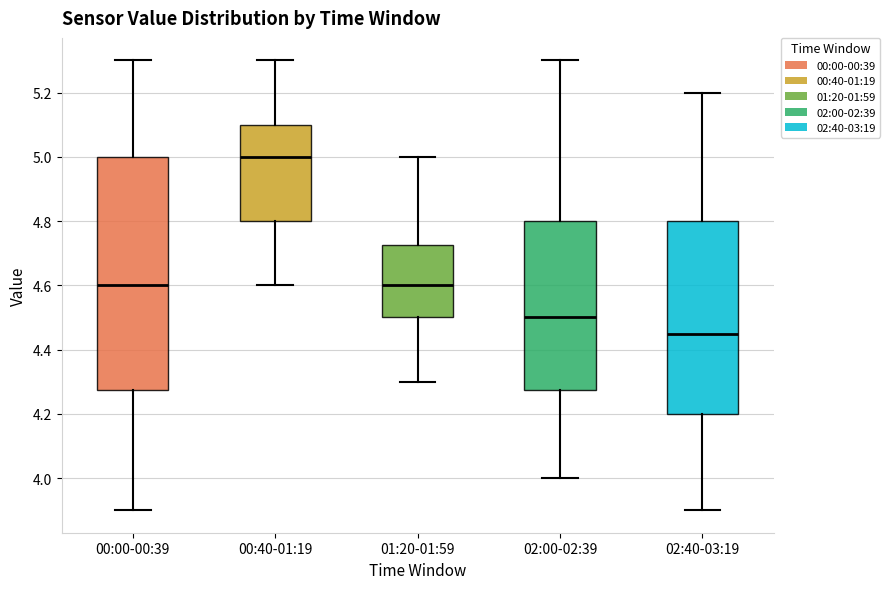

Where is the lower edge of the box for 02:40-03:19 on the y-axis? The values are not printed on the chart, so give them approximately, as read against the axis.

4.20